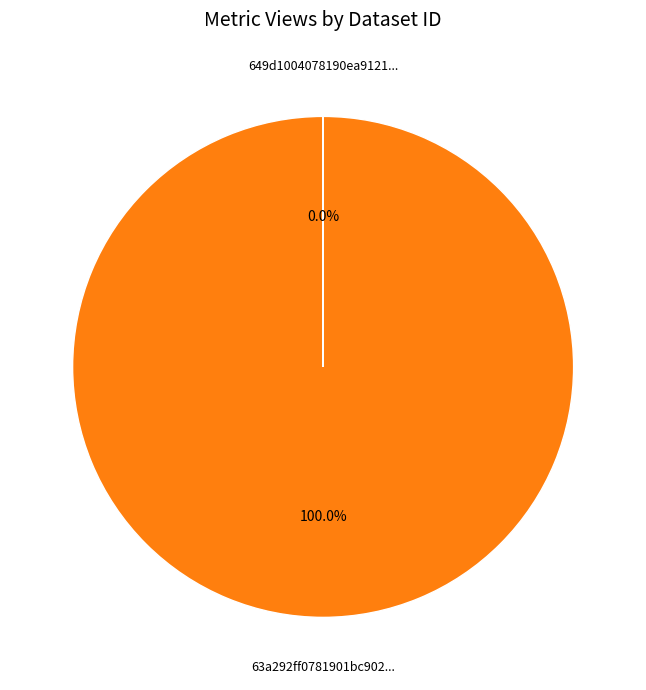

Is there any slice that represents more than half of the pie?

Yes